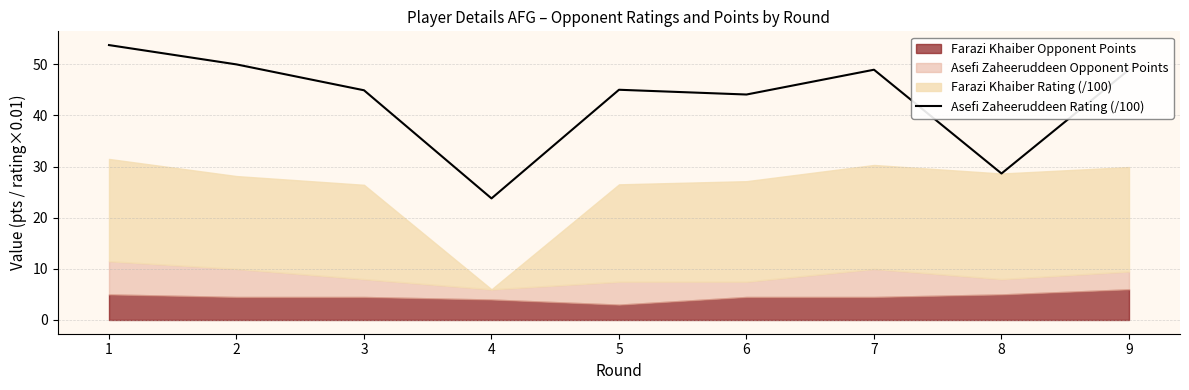

What is the difference between the second highest and second lowest values?

21.3